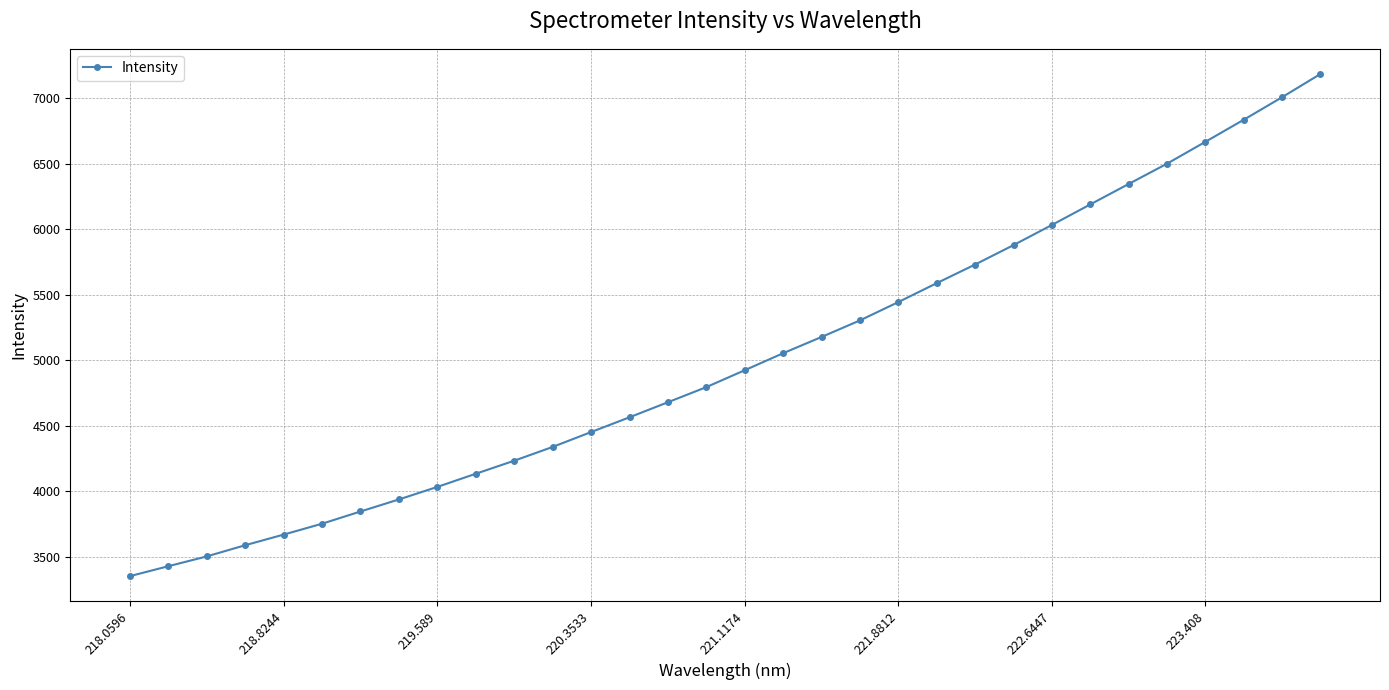

What is the sum of all values?

160130.4